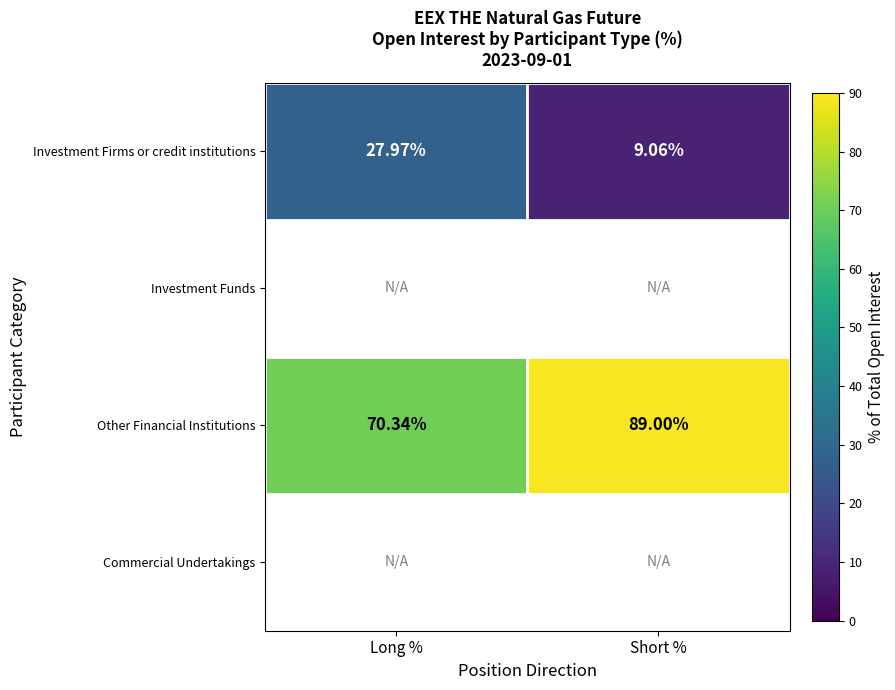

What is the difference between the maximum and minimum values in the Other Financial Institutions series?

18.7